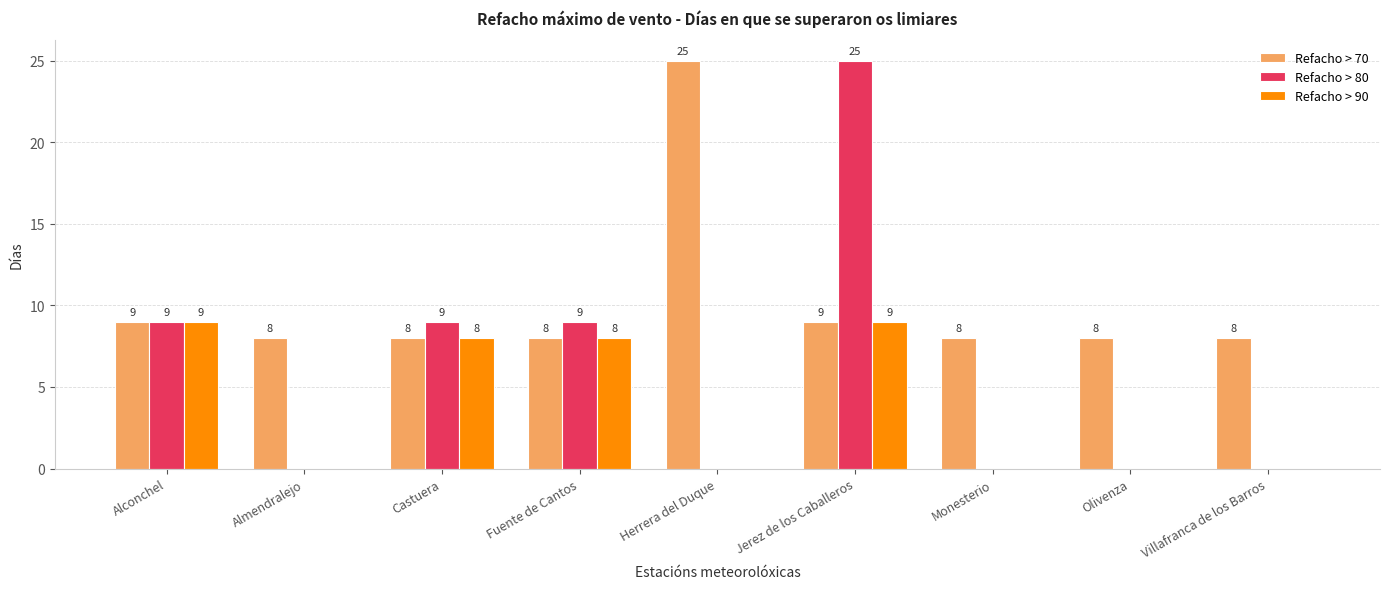

Reading left to right, what are all the values shown in this chart?

Refacho > 70: Alconchel=9	Almendralejo=8	Castuera=8	Fuente de Cantos=8	Herrera del Duque=25	Jerez de los Caballeros=9	Monesterio=8	Olivenza=8	Villafranca de los Barros=8
Refacho > 80: Alconchel=9	Almendralejo=0	Castuera=9	Fuente de Cantos=9	Herrera del Duque=0	Jerez de los Caballeros=25	Monesterio=0	Olivenza=0	Villafranca de los Barros=0
Refacho > 90: Alconchel=9	Almendralejo=0	Castuera=8	Fuente de Cantos=8	Herrera del Duque=0	Jerez de los Caballeros=9	Monesterio=0	Olivenza=0	Villafranca de los Barros=0